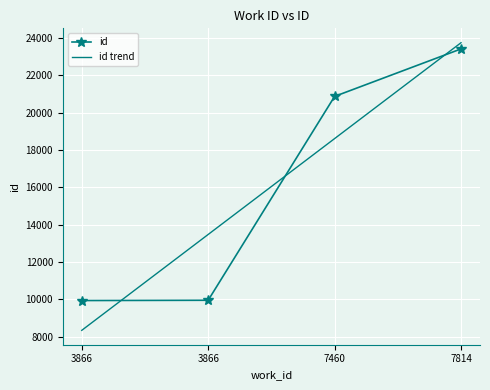

The value at 7814 is 23423. True or false?

True